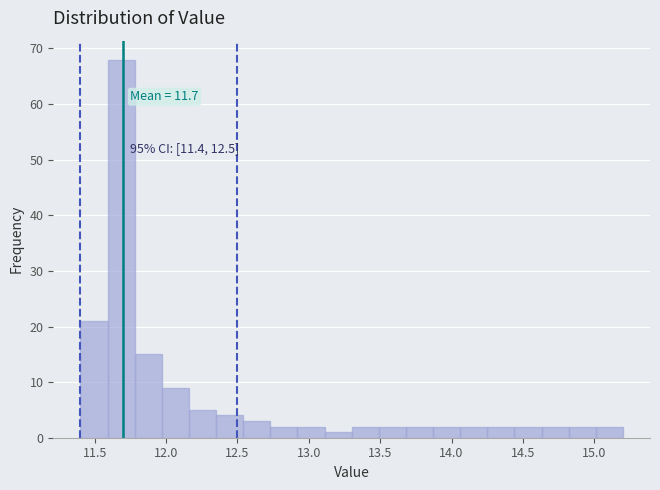

Around what value on the x-axis is the tallest bar? Give the approximate position of its centre, as read against the axis.

11.70